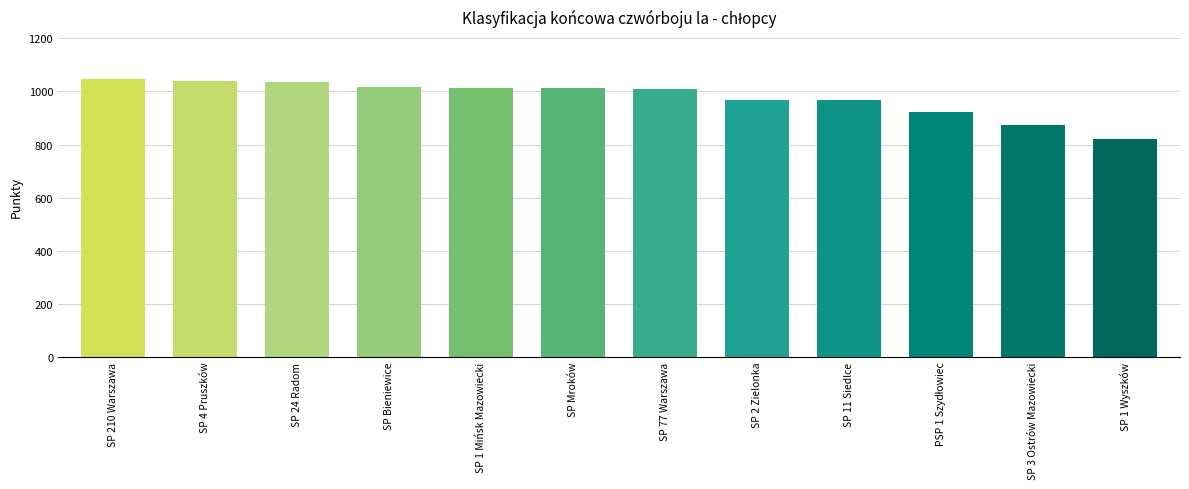

What is the ratio of the value at SP 4 Pruszków to the value at SP 2 Zielonka?

1.1